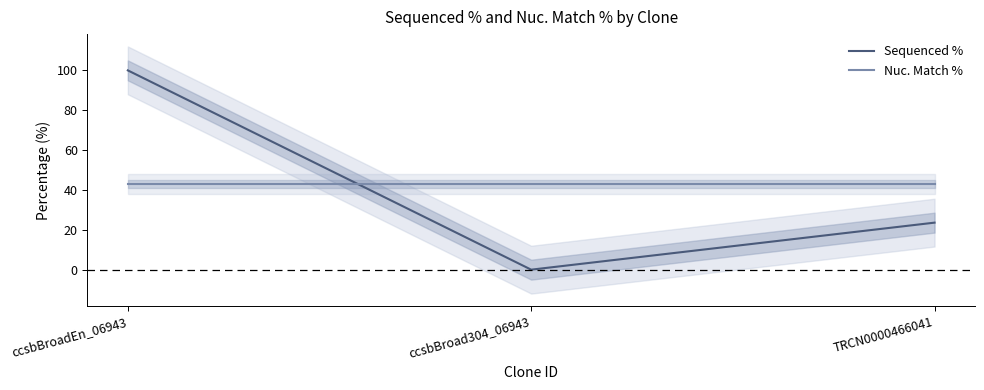

At which category is the sum across all series the highest?

ccsbBroadEn_06943